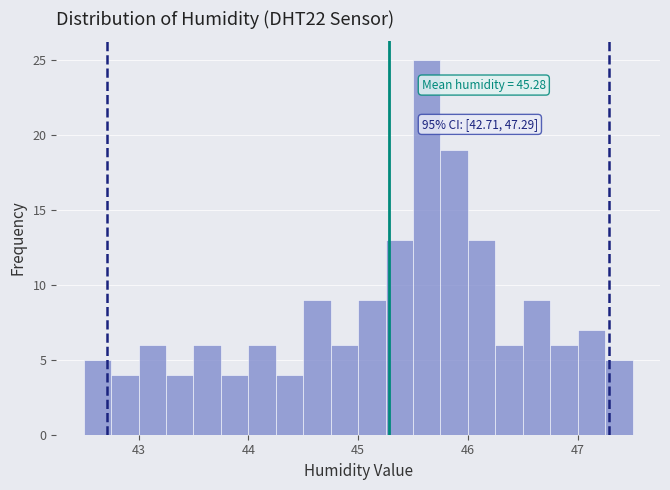

Read against the x-axis, roughly where is the centre of the tallest bar?

45.6